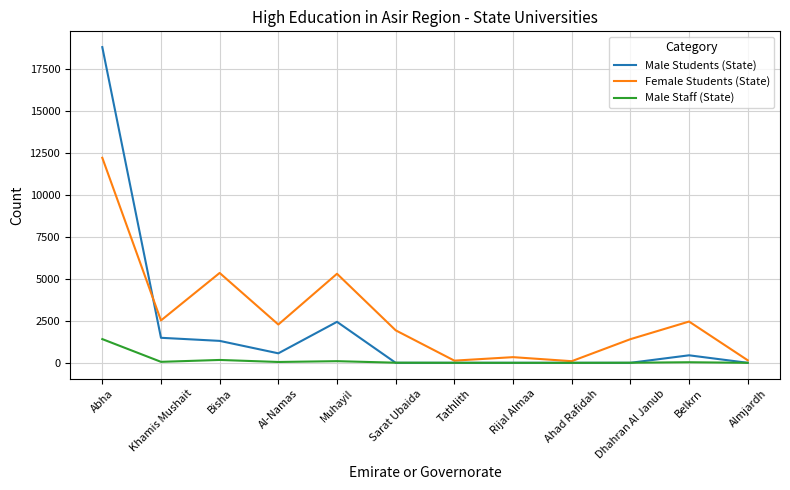

Is it true that Male Students (State) equals 0 at Dhahran Al Janub?

True